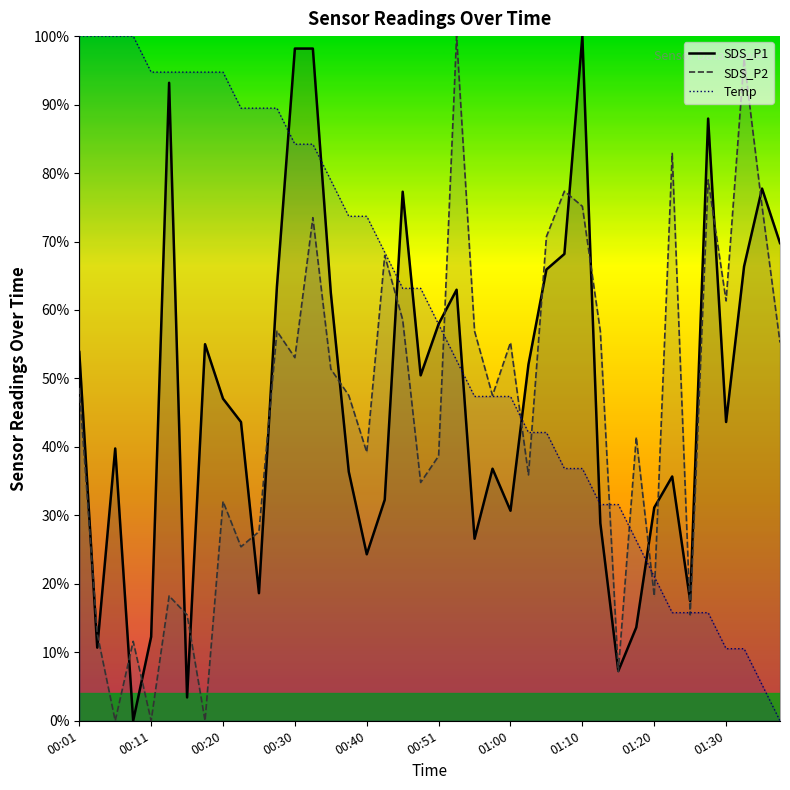

Which series changed the most between 00:33 and 01:35?

Temp